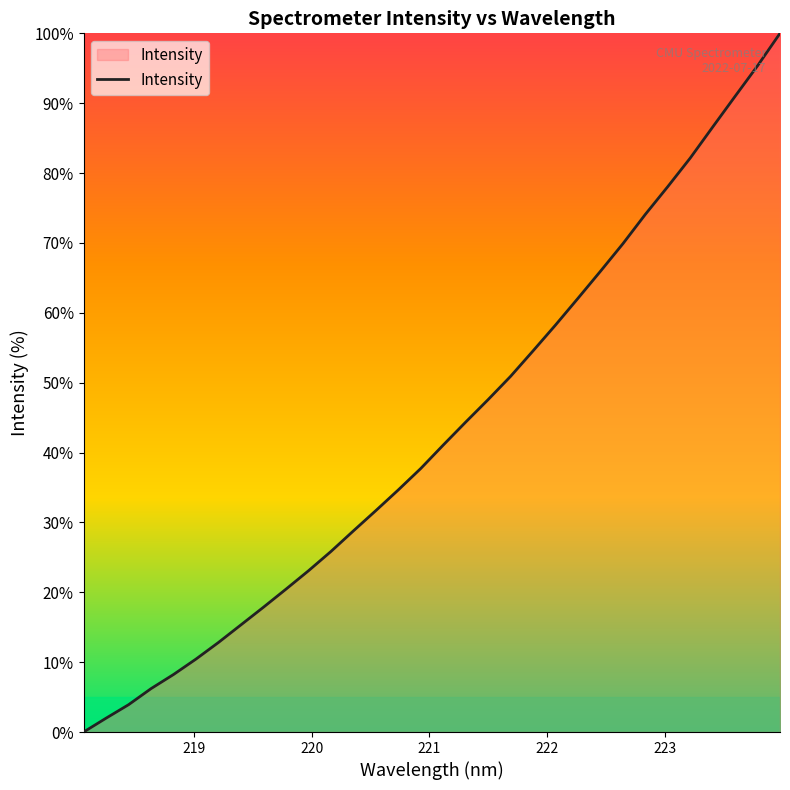

What is the difference between the maximum and minimum values?

100.0